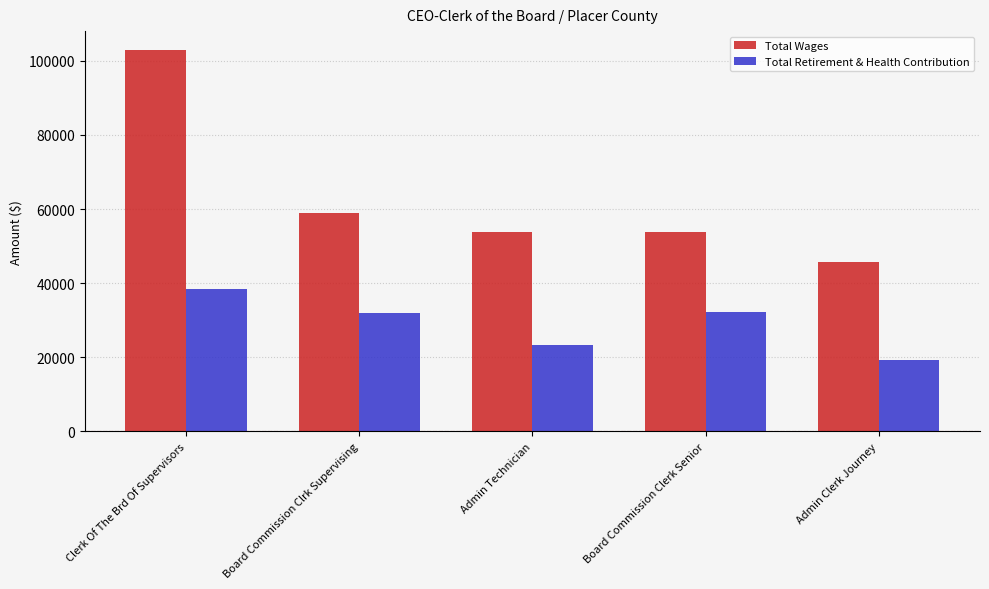

What is the sum of the Total Retirement & Health Contribution values at Admin Technician and Board Commission Clrk Supervising?

55340